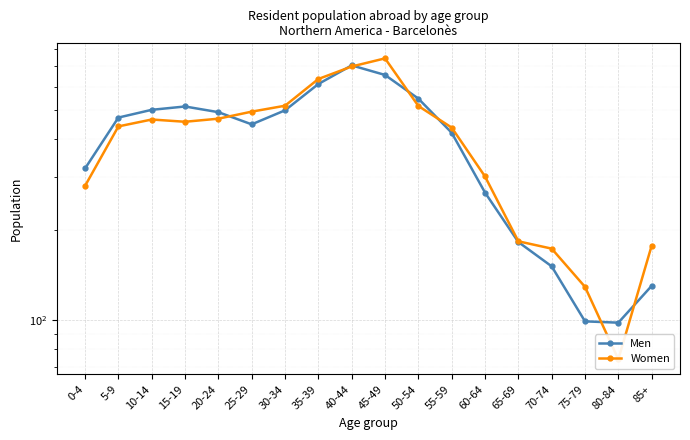

Does the chart display data point markers on the line(s)?

Yes